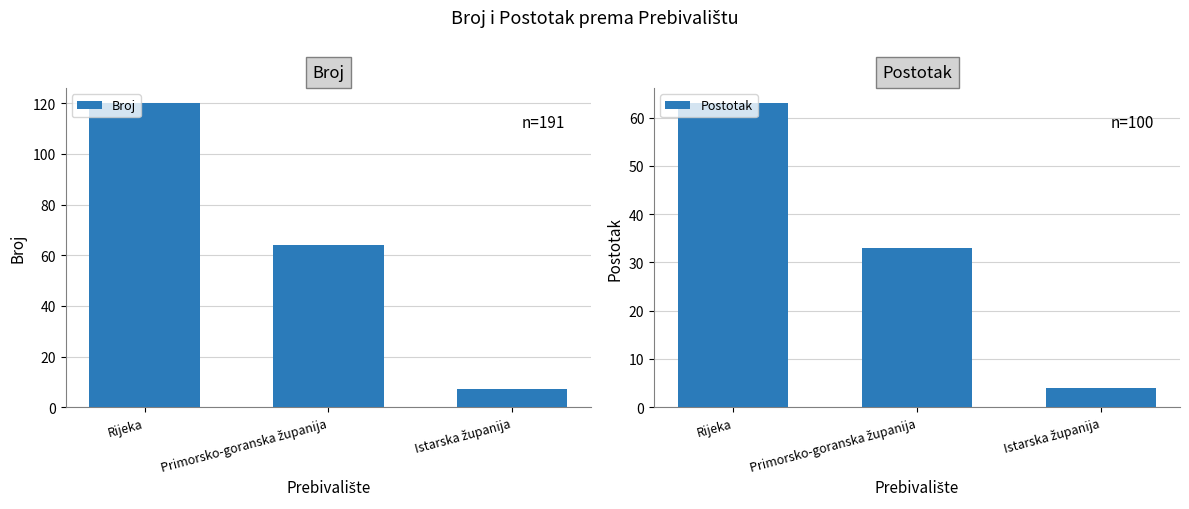

What is the value of the Broj bar at the 3rd from the left?

7